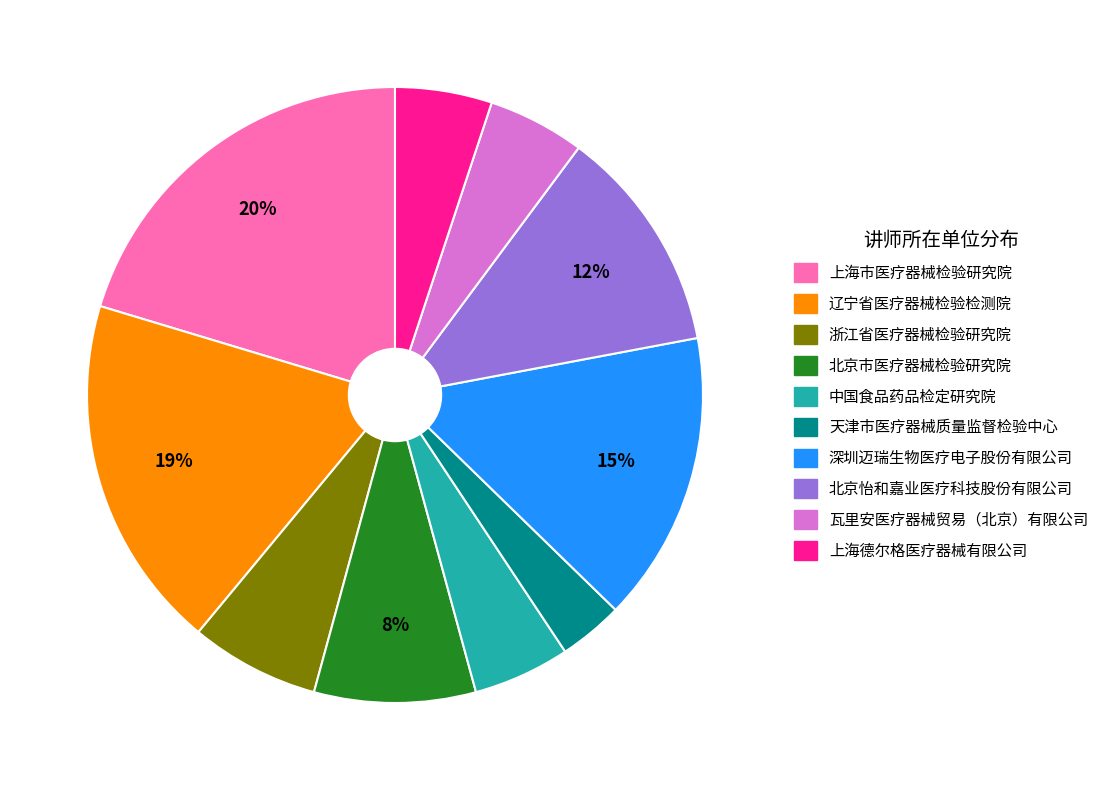

Which has a higher value, 深圳迈瑞生物医疗电子股份有限公司 or 北京怡和嘉业医疗科技股份有限公司?

深圳迈瑞生物医疗电子股份有限公司